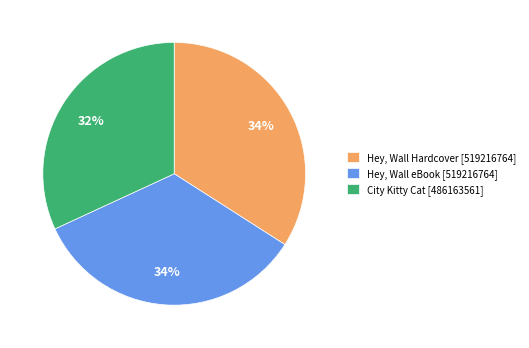

Does any single category account for the majority?

No